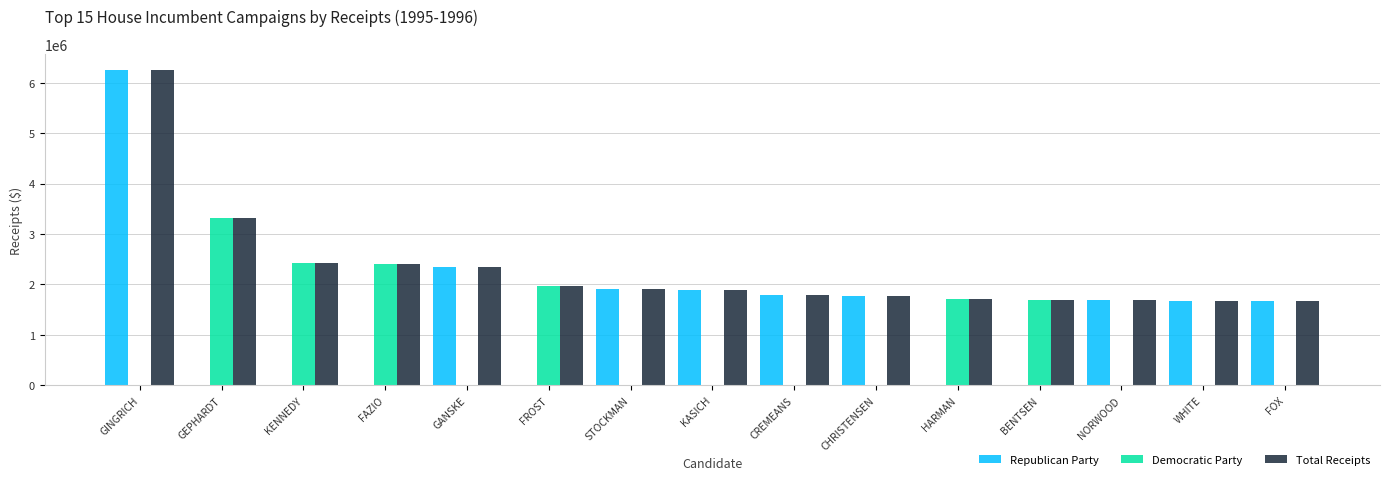

Are the bars grouped side by side (vs. stacked)?

Yes